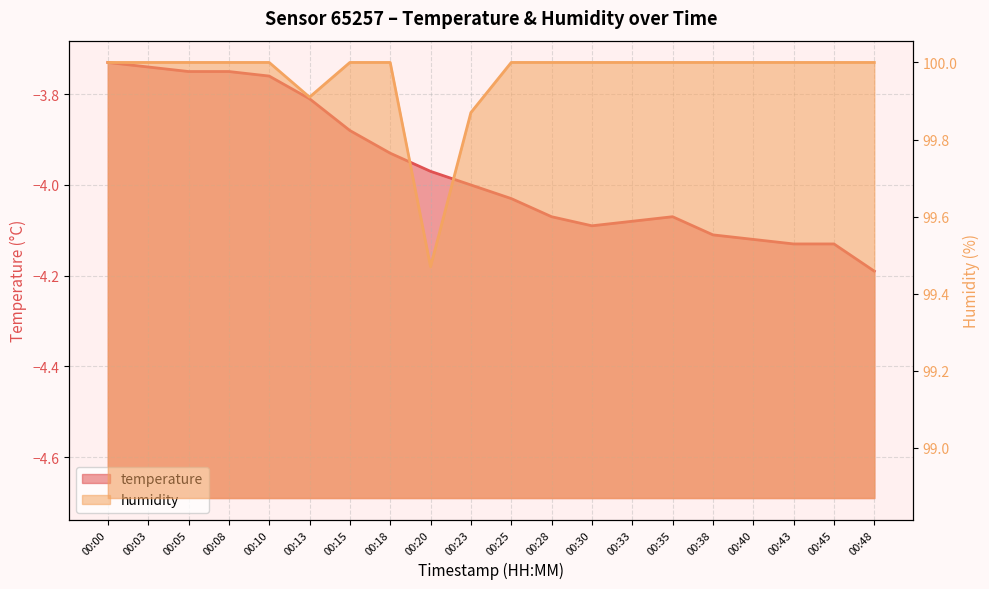

What is the spread (max minus min) of values at 00:33?

104.1